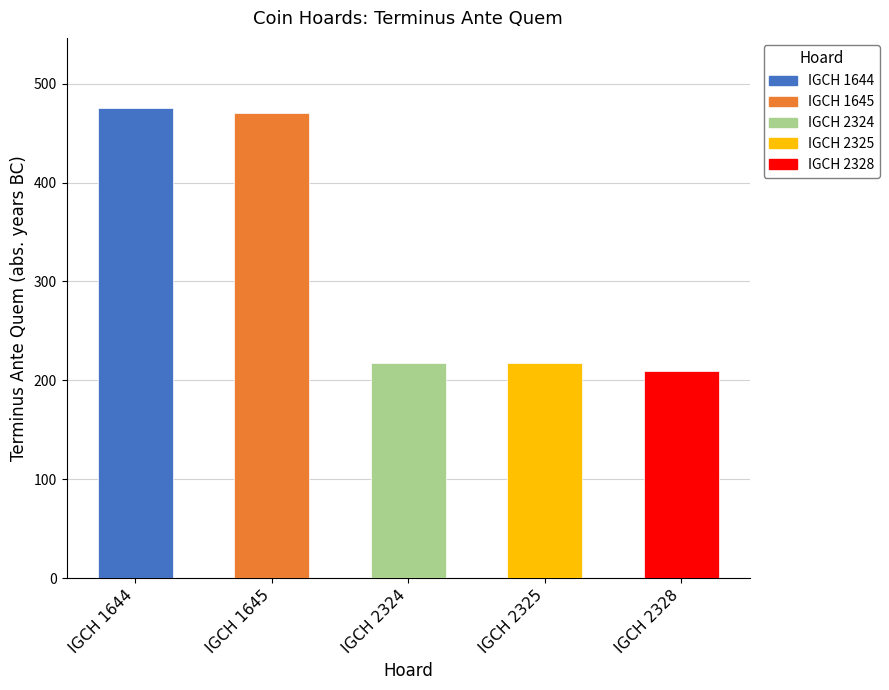

How many bars are there in total?

5